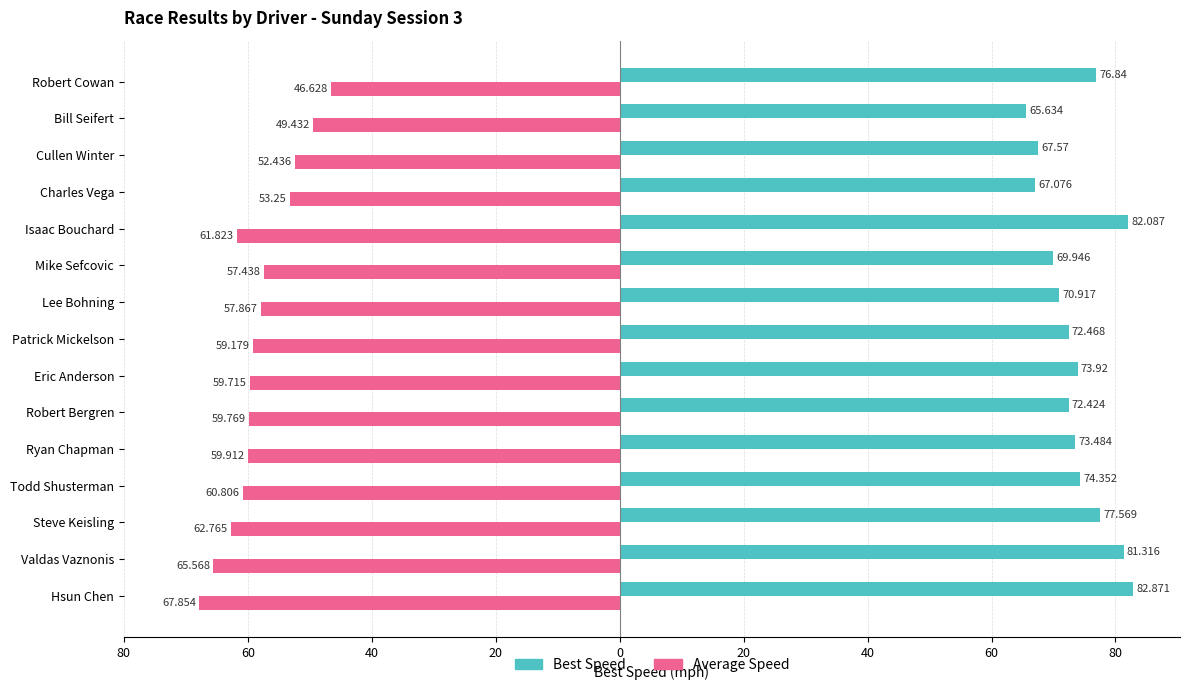

What is the difference between the maximum and minimum values in the Average Speed series?

21.2